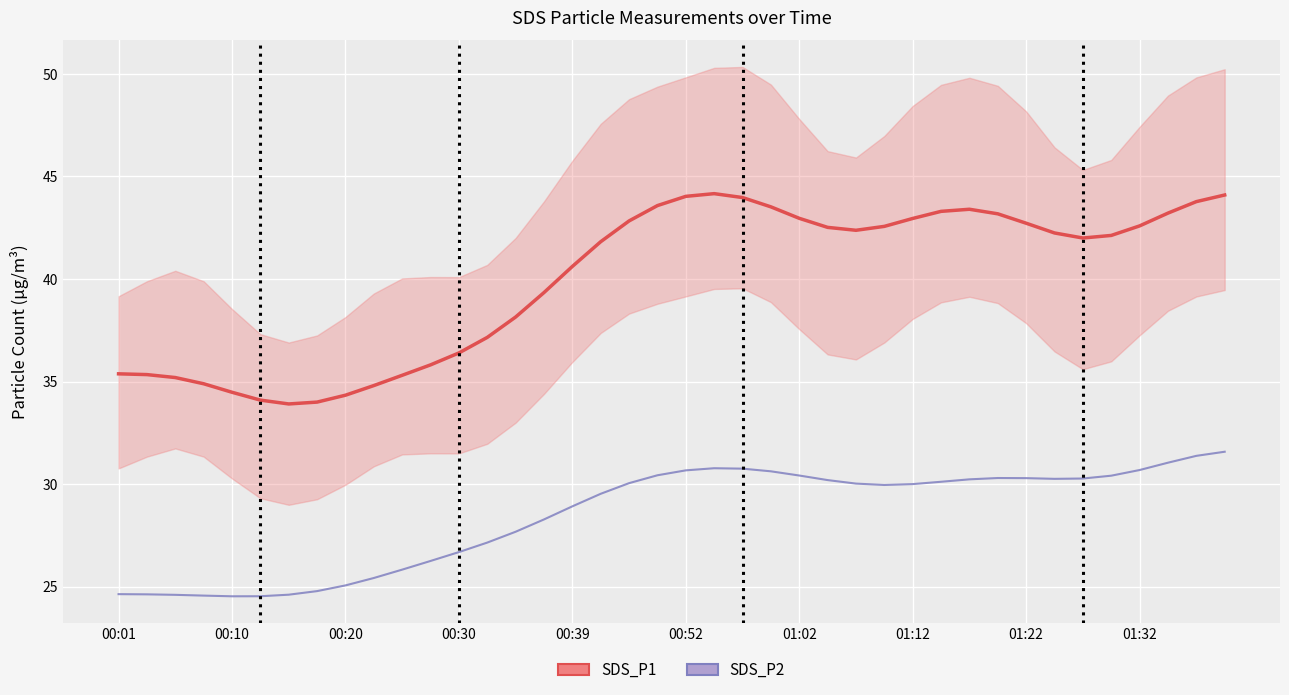

What is the sum of all values?

1138.3